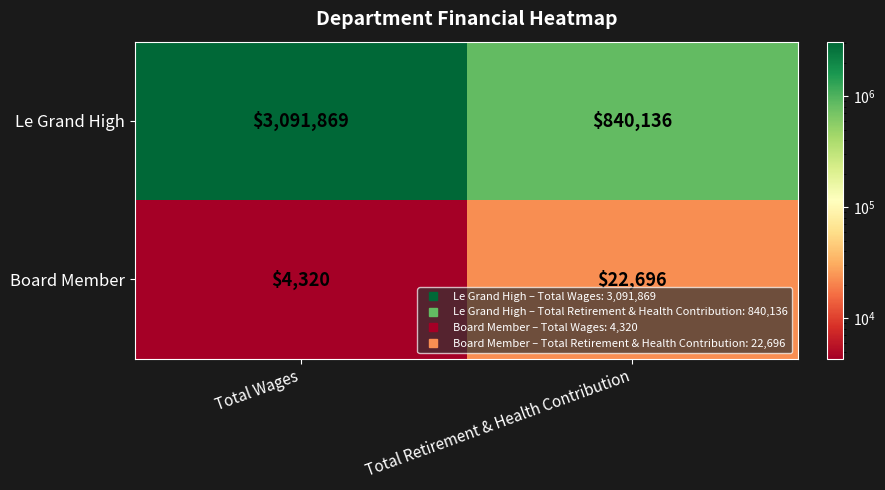

Between Total Wages and Total Retirement & Health Contribution, which series saw the biggest shift?

Le Grand High